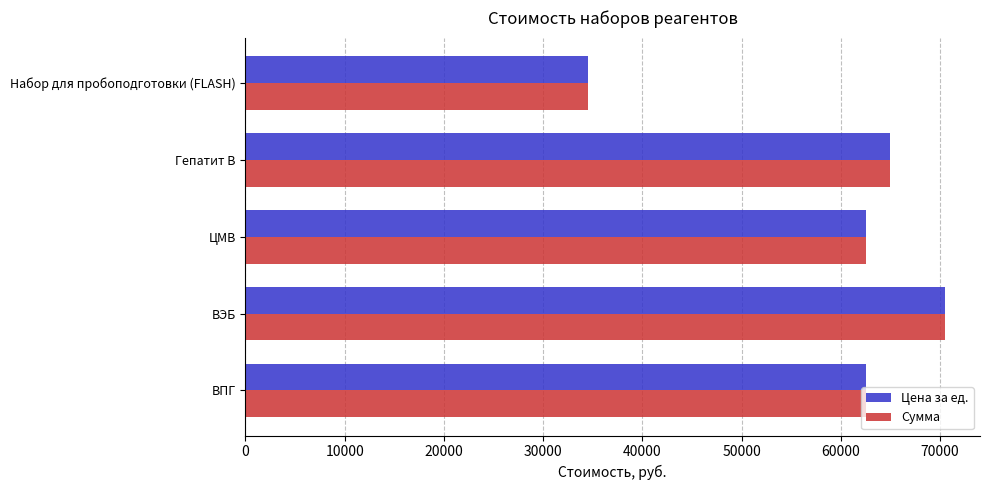

What is the difference between the Цена за ед. values at ВЭБ and ВПГ?

8000